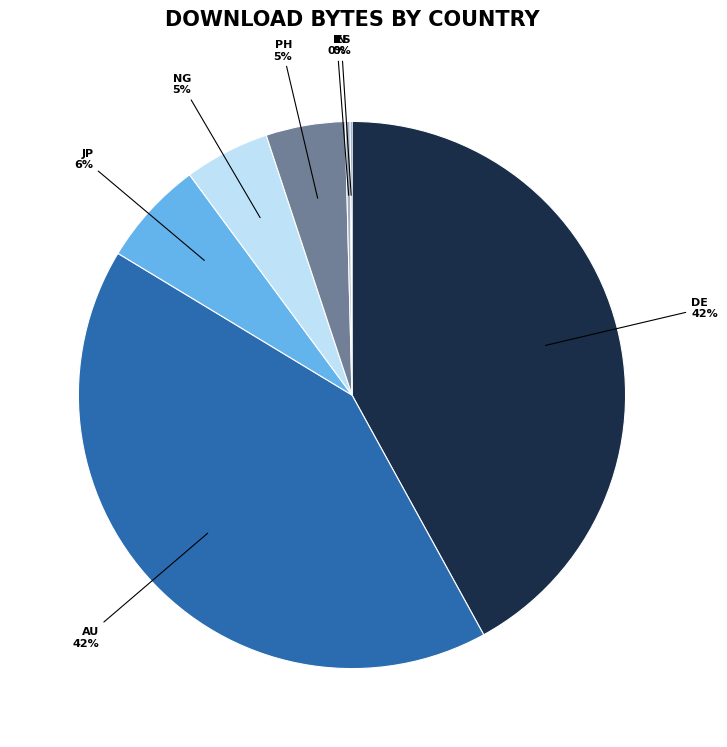

To the nearest percent, what is the difference between the largest and smallest slice percentages?

42%